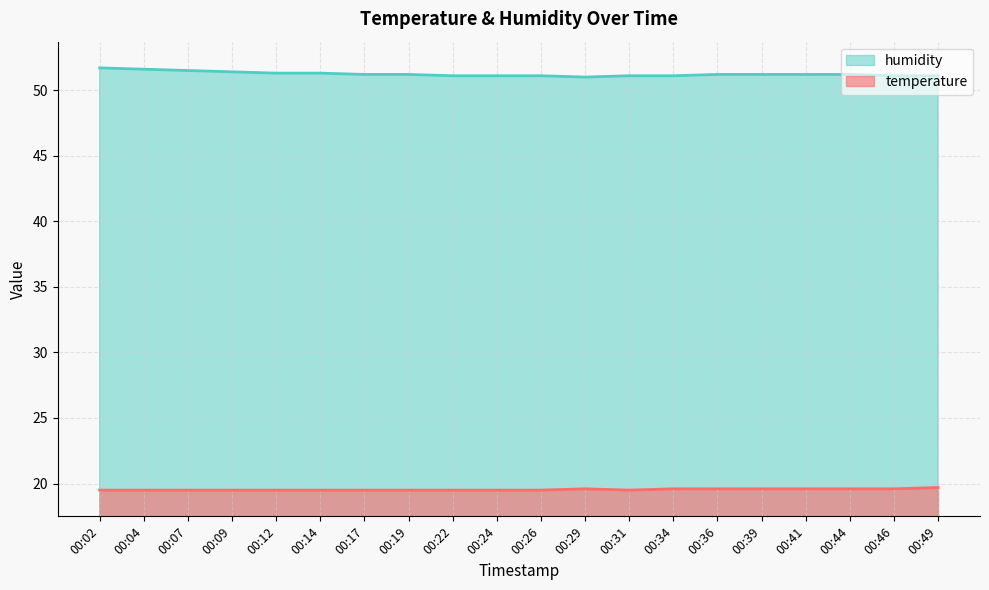

Count the humidity values in the range 51 to 52.

20